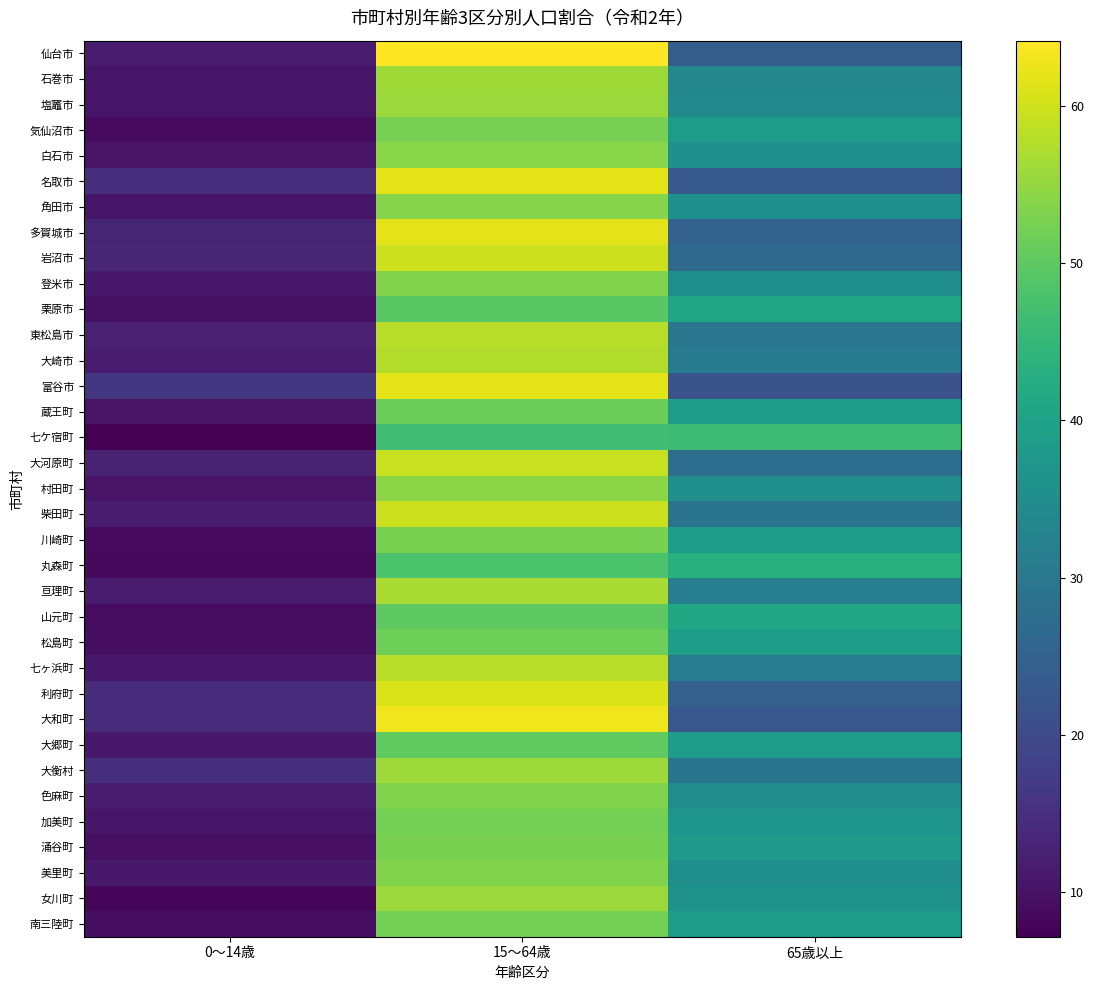

How many categories are shown in the chart?

3